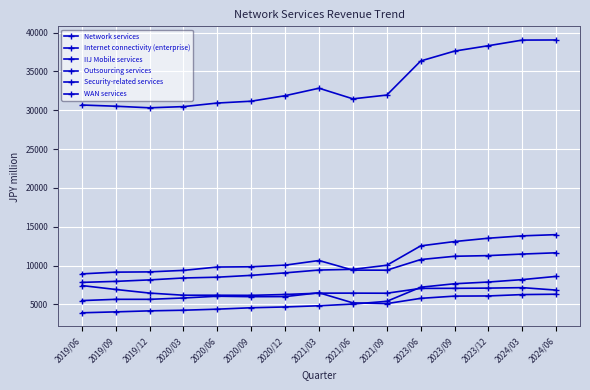

List the labels in order of IIJ Mobile services value, largest first.

2021/03, 2024/06, 2024/03, 2023/12, 2023/09, 2020/06, 2020/12, 2020/09, 2020/03, 2023/06, 2019/09, 2019/12, 2019/06, 2021/06, 2021/09